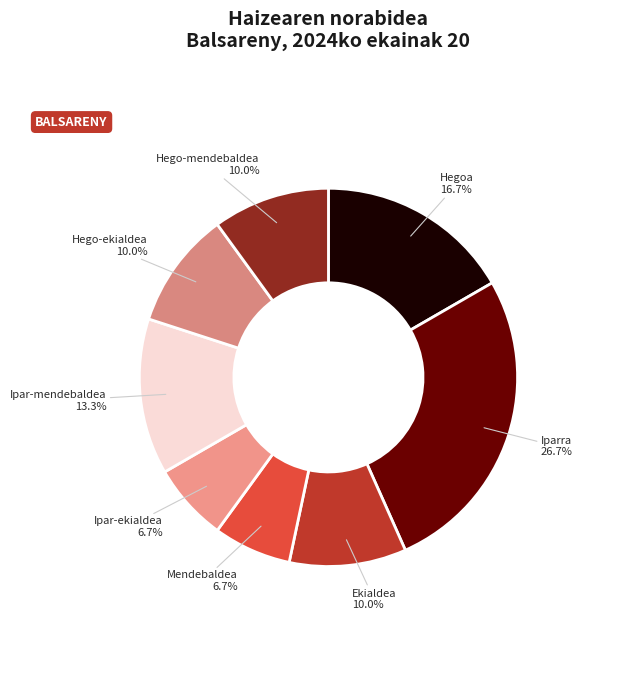

Approximately how many times larger is the value at Iparra compared to Hego-mendebaldea?

2.7